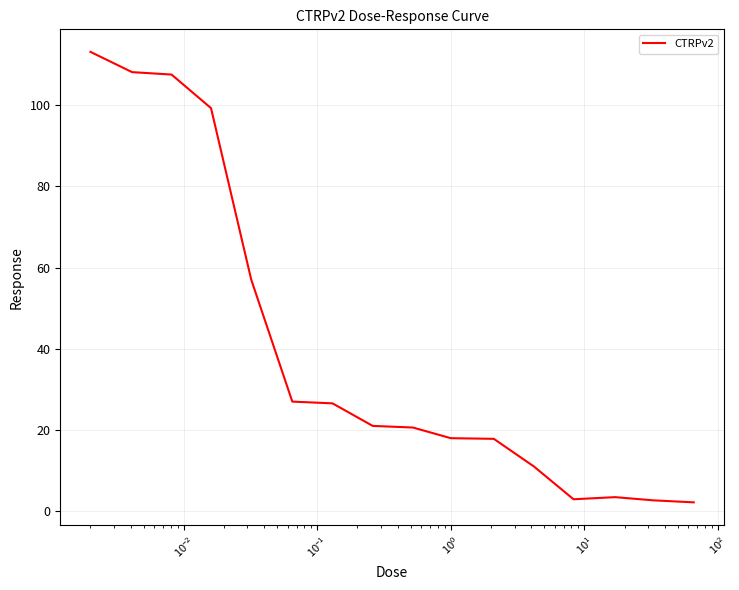

Does the chart have visible grid lines?

Yes